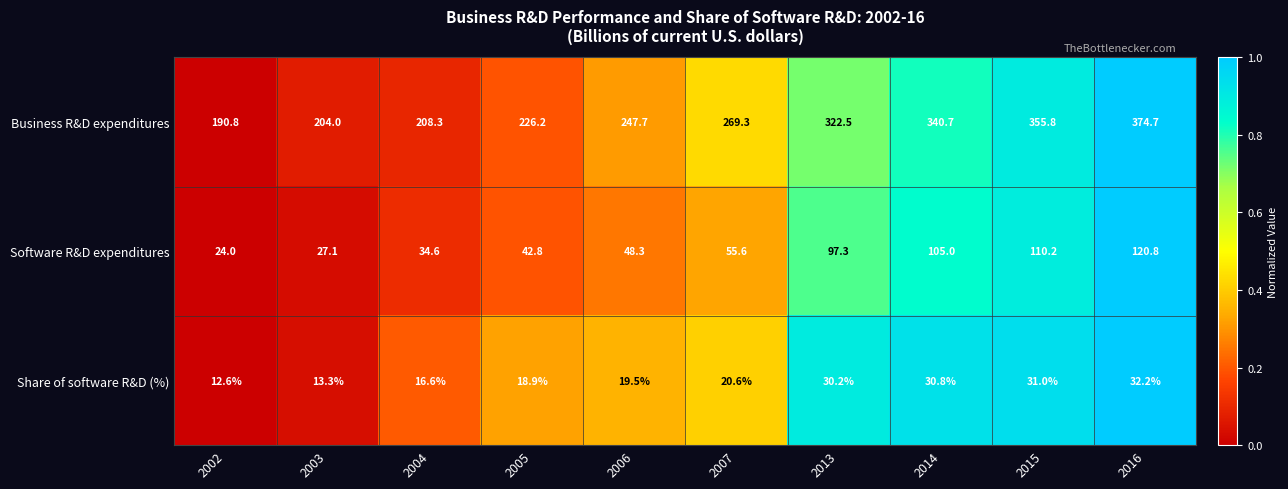

Is it true that Business R&D expenditures equals 355.8 at 2015?

True